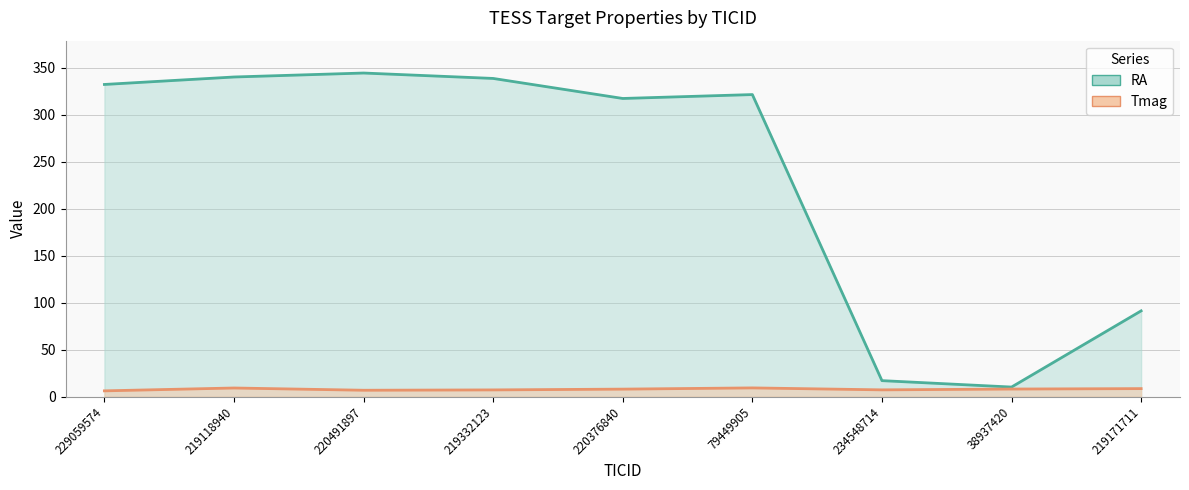

List the labels in order of Tmag value, smallest first.

229059574, 220491897, 219332123, 234548714, 220376840, 38937420, 219171711, 219118940, 79449905